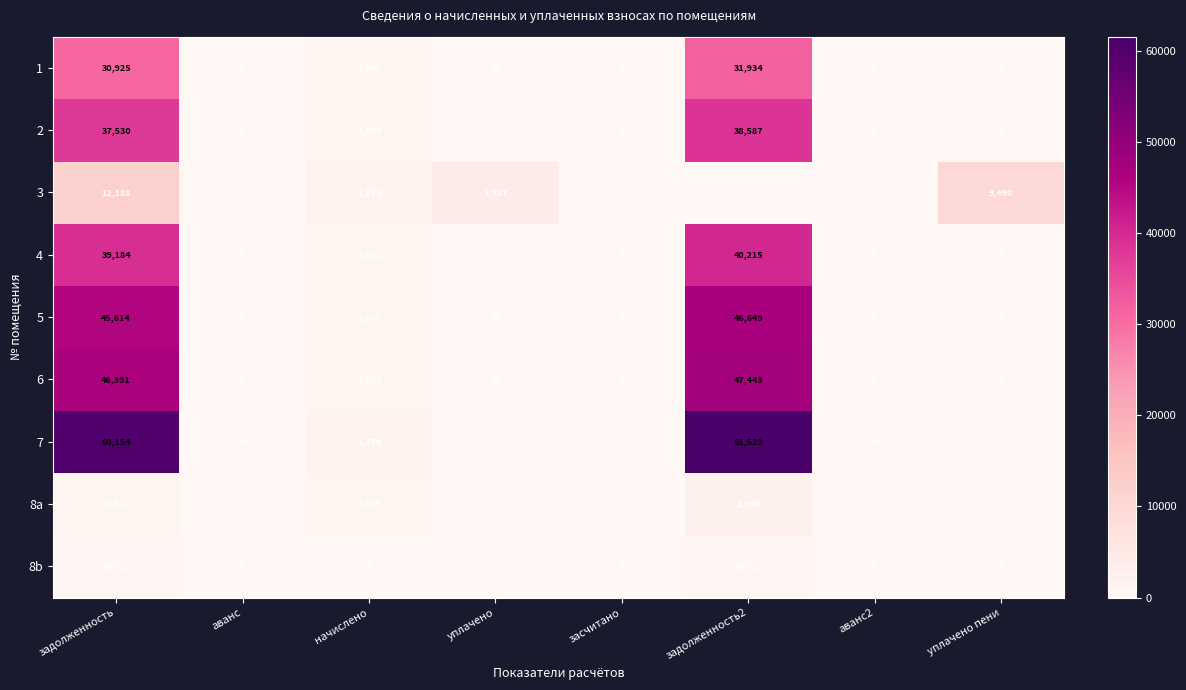

What is the maximum value shown in the chart?

61529.0